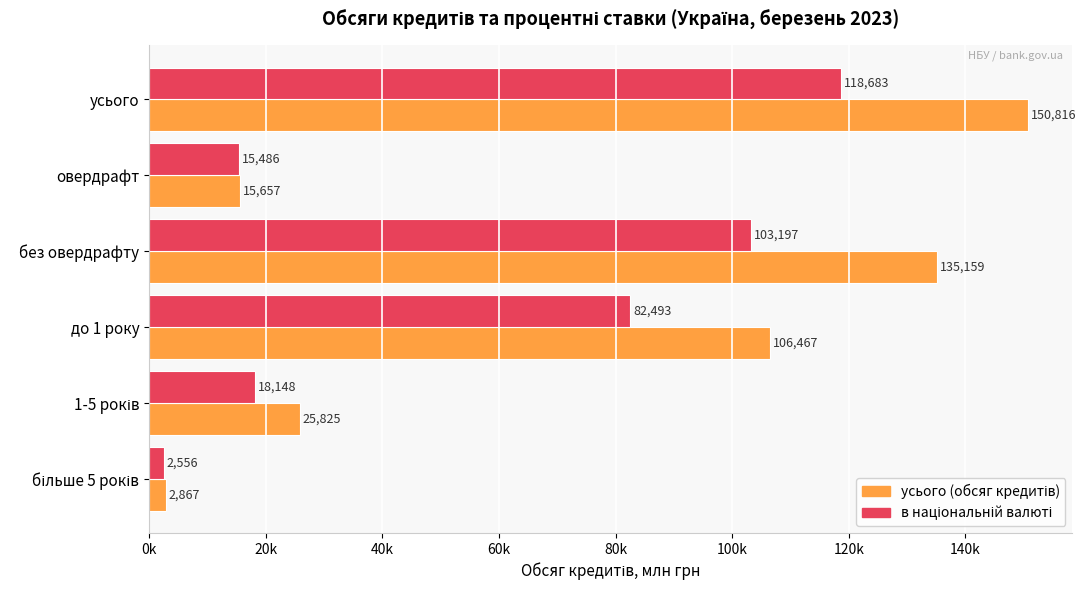

What is the value of the в національній валюті bar at the 1st from the left?

118682.9